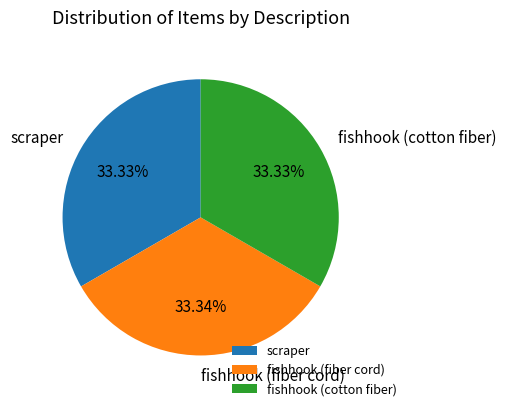

Do fishhook (fiber cord) and scraper together represent more than half of the pie?

Yes